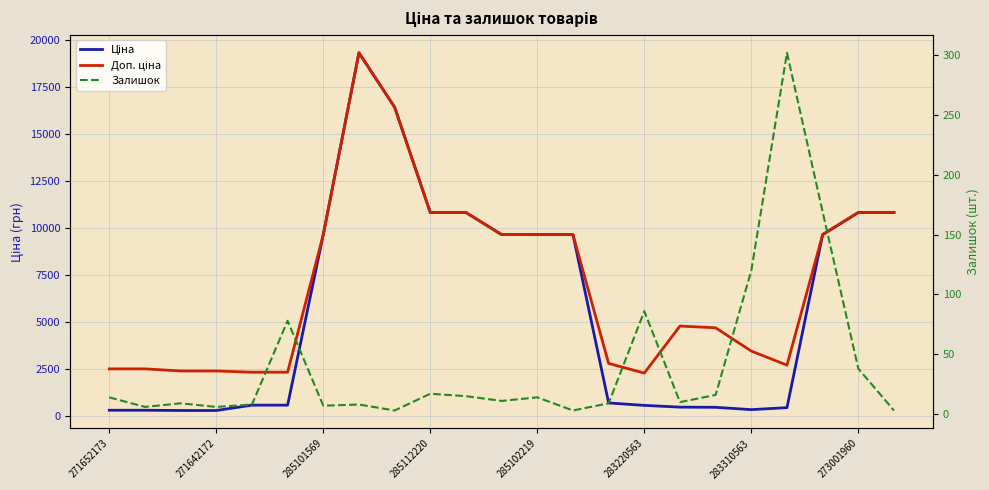

What is the value of the Доп. ціна point at the 12th from the left?

9664.7